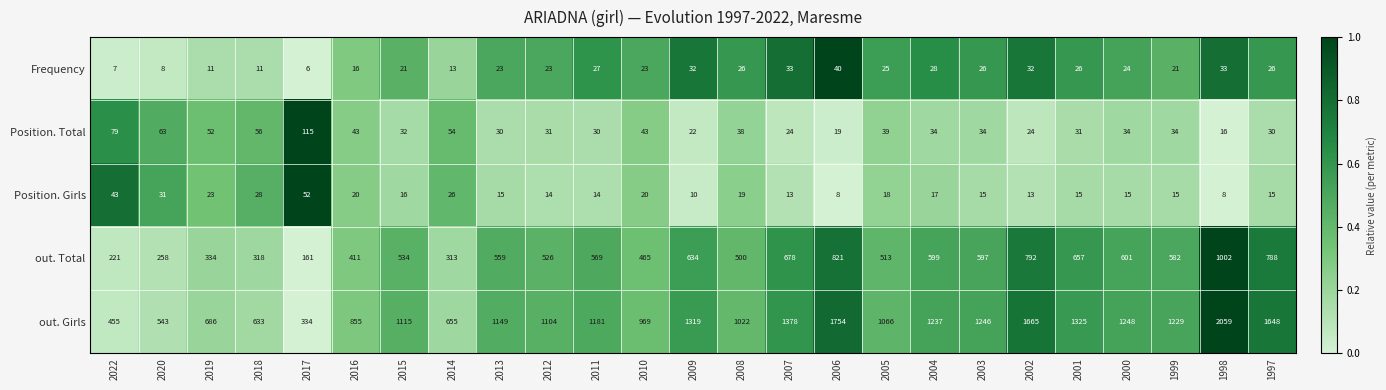

Rank the categories by out. Girls value from highest to lowest.

1998, 2006, 2002, 1997, 2007, 2001, 2009, 2000, 2003, 2004, 1999, 2011, 2013, 2015, 2012, 2005, 2008, 2010, 2016, 2019, 2014, 2018, 2020, 2022, 2017